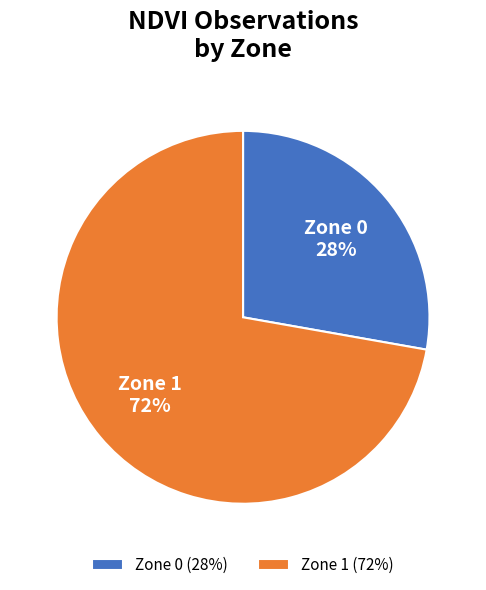

Which slice is the largest?

Zone 1